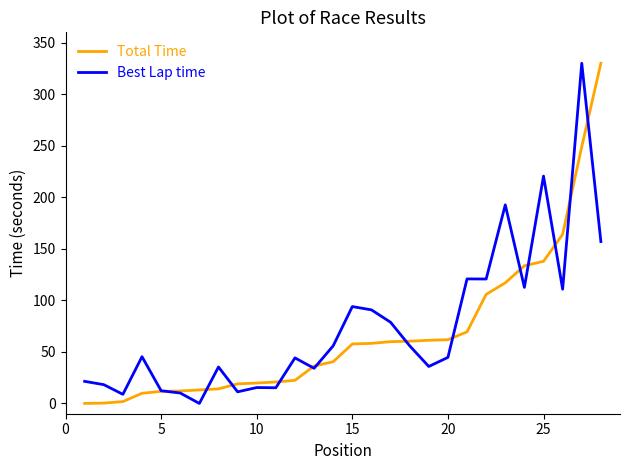

What is the maximum value for Best Lap time?

330.0